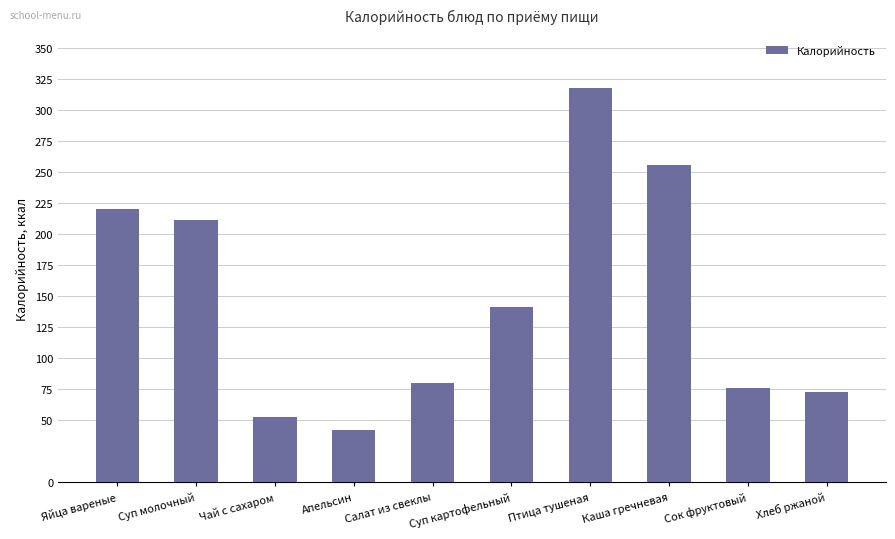

Count the number of data series in this chart.

1